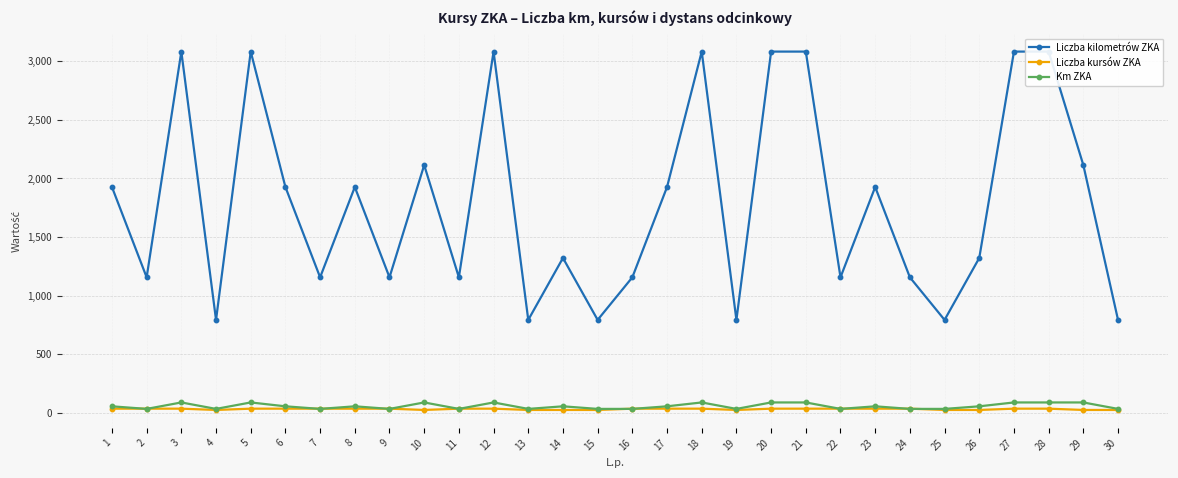

Reading left to right, list all the values displayed in this chart.

Liczba kilometrów ZKA: 1=1925	2=1155	3=3080	4=792	5=3080	6=1925	7=1155	8=1925	9=1155	10=2112	11=1155	12=3080	13=792	14=1320	15=792	16=1155	17=1925	18=3080	19=792	20=3080	21=3080	22=1155	23=1925	24=1155	25=792	26=1320	27=3080	28=3080	29=2112	30=792
Liczba kursów ZKA: 1=35	2=35	3=35	4=24	5=35	6=35	7=35	8=35	9=35	10=24	11=35	12=35	13=24	14=24	15=24	16=35	17=35	18=35	19=24	20=35	21=35	22=35	23=35	24=35	25=24	26=24	27=35	28=35	29=24	30=24
Km ZKA: 1=55	2=33	3=88	4=33	5=88	6=55	7=33	8=55	9=33	10=88	11=33	12=88	13=33	14=55	15=33	16=33	17=55	18=88	19=33	20=88	21=88	22=33	23=55	24=33	25=33	26=55	27=88	28=88	29=88	30=33